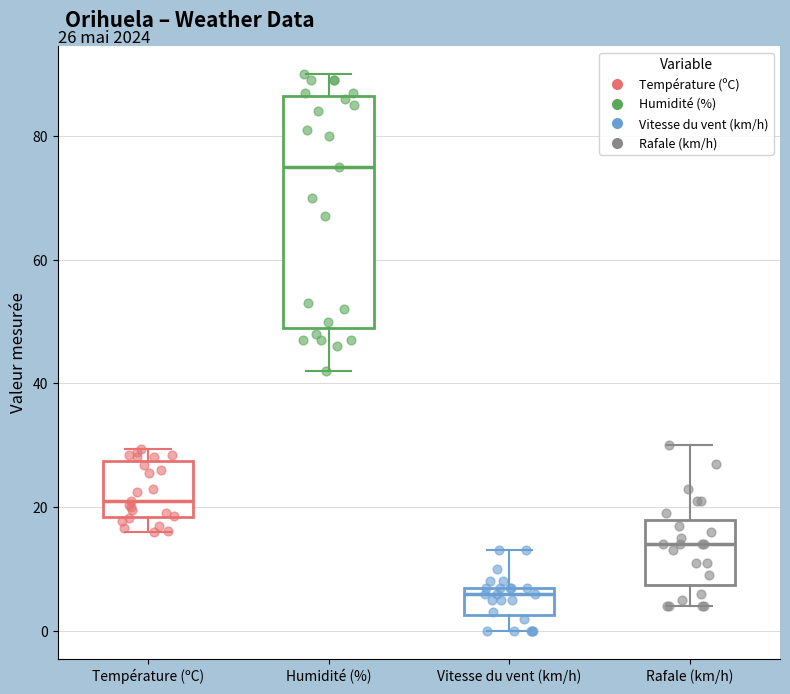

Which box is the tallest, from its lower edge to its upper edge?

Humidité (%)